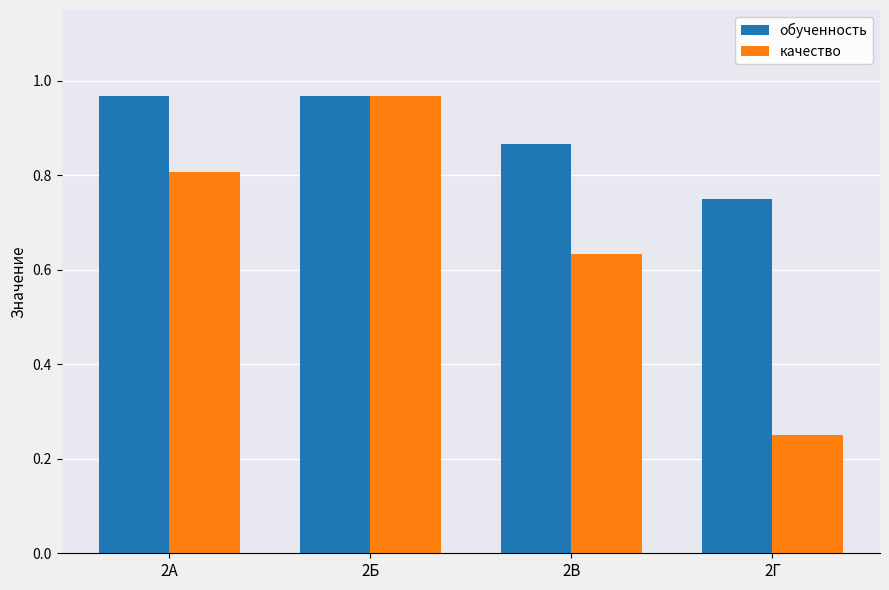

What is the sum of all качество values?

2.7